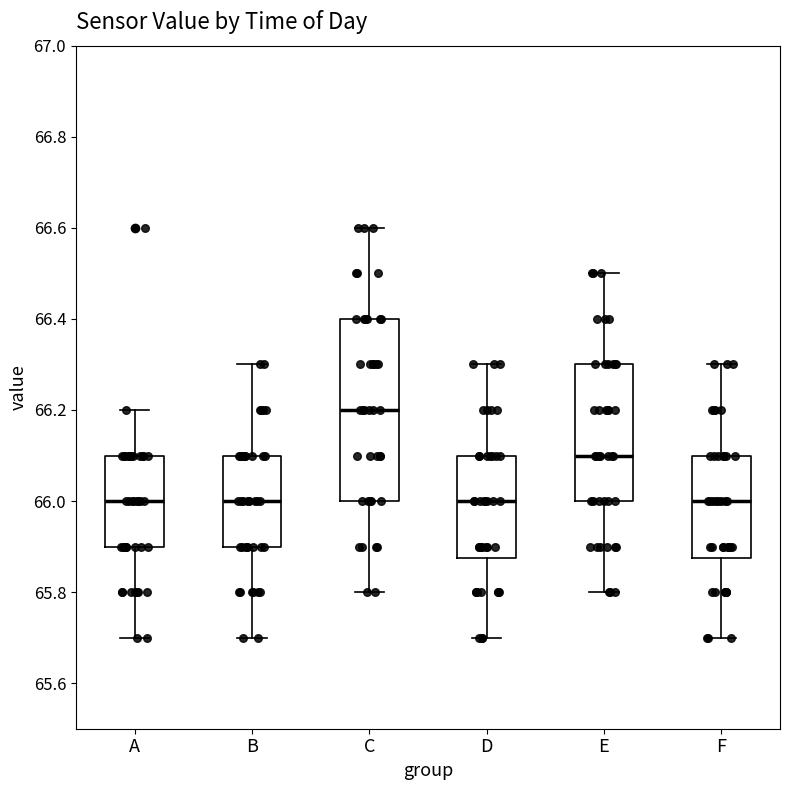

Reading left to right, transcribe this box plot: for each box, give where its median line is, the range the box spans, and where its two whiskers end, as read against the y-axis. The values are not printed on the chart, so give them approximately, as read against the axis.

A: median 66.00, box 65.90 to 66.10, whiskers 65.70 to 66.20
B: median 66.00, box 65.90 to 66.10, whiskers 65.70 to 66.30
C: median 66.20, box 66.00 to 66.40, whiskers 65.80 to 66.60
D: median 66.00, box 65.88 to 66.10, whiskers 65.70 to 66.30
E: median 66.10, box 66.00 to 66.30, whiskers 65.80 to 66.50
F: median 66.00, box 65.88 to 66.10, whiskers 65.70 to 66.30